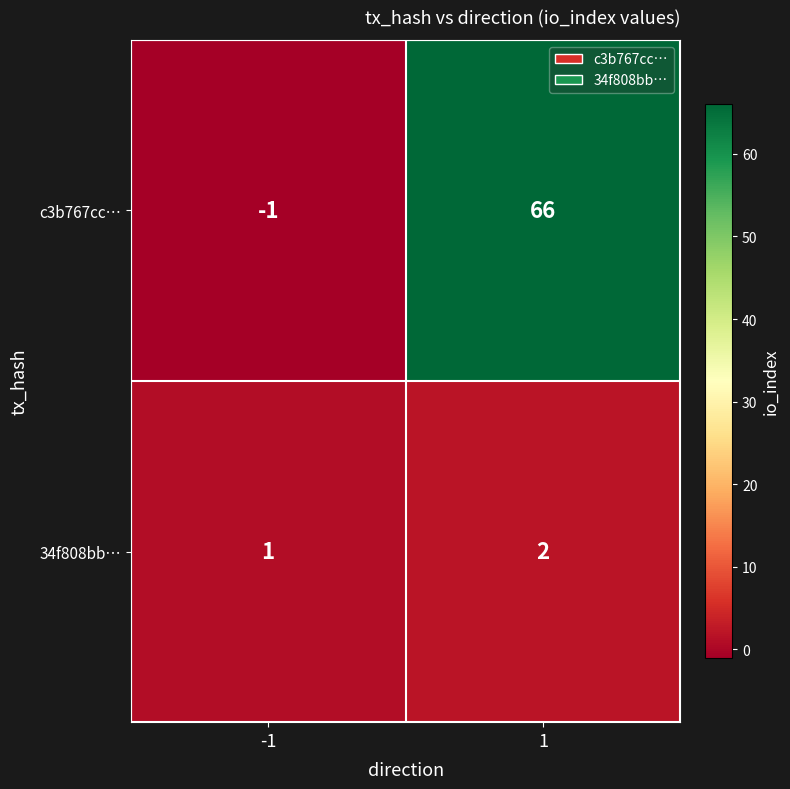

What is the difference between the c3b767cc… values at 1 and -1?

67